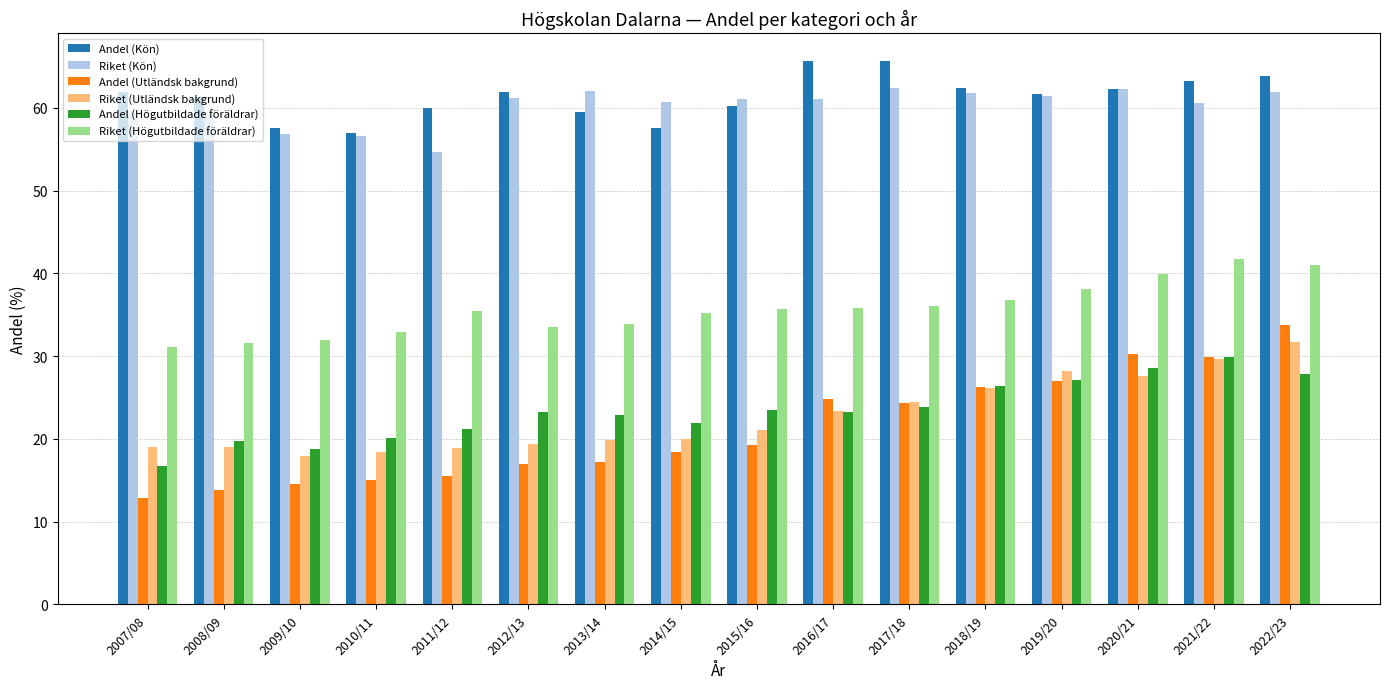

The Riket (Kön) series shows 13.4 at 2012/13. True or false?

False